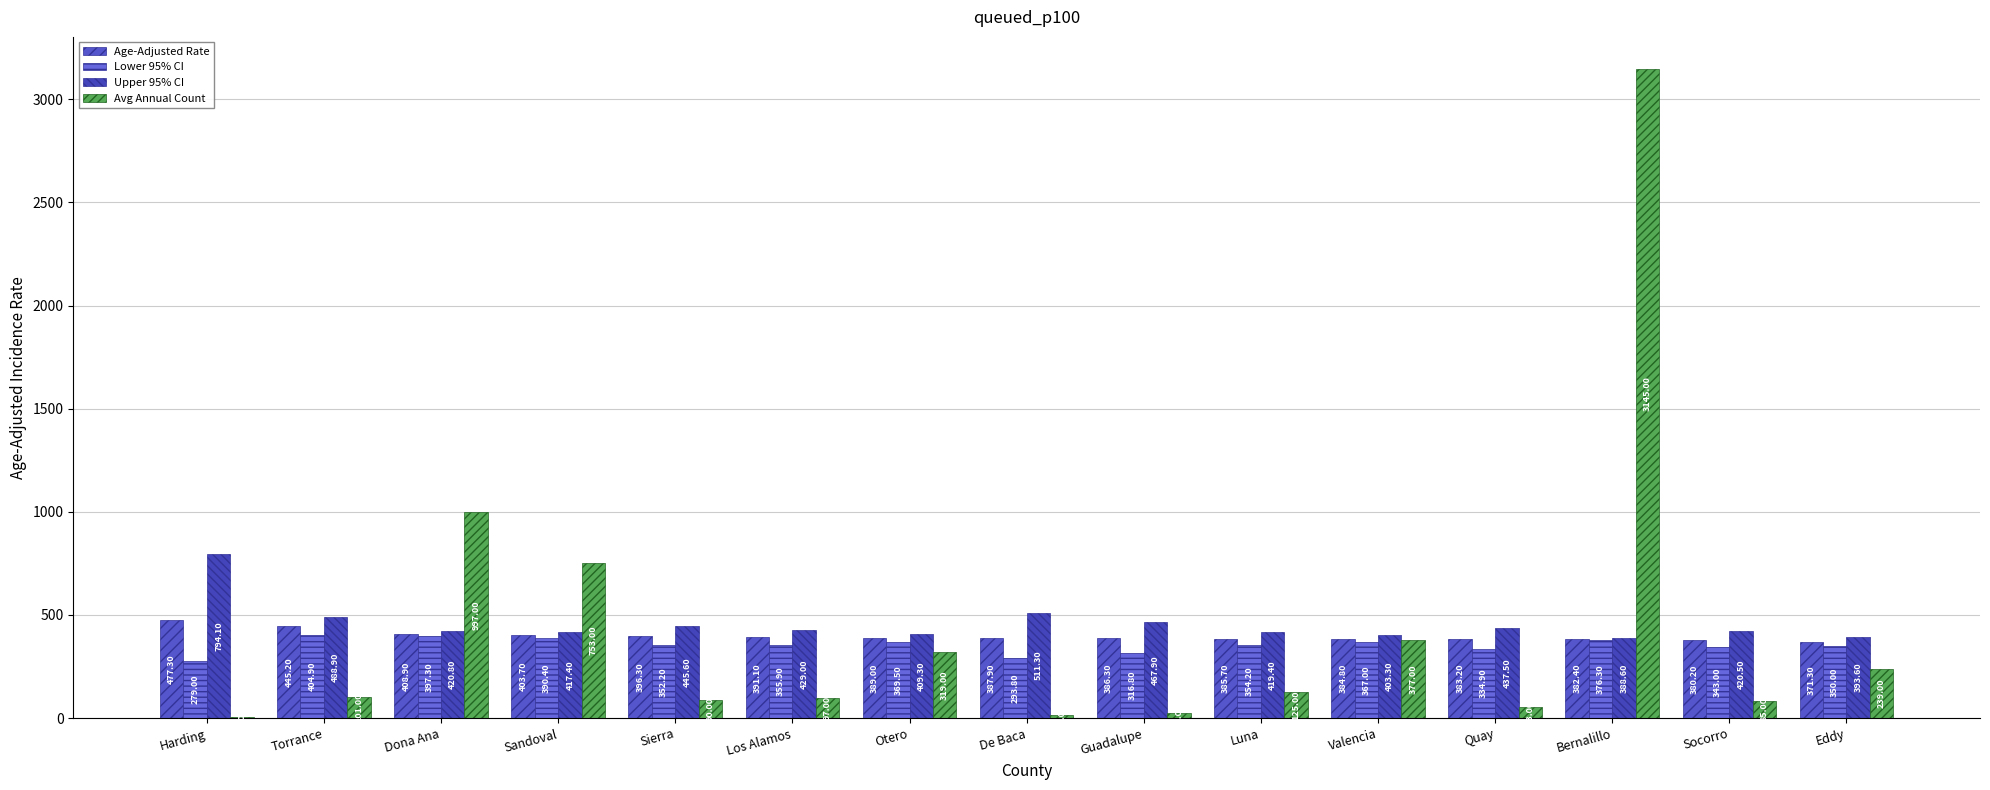

What is the difference between the maximum and minimum values in the Upper 95% CI series?

405.5